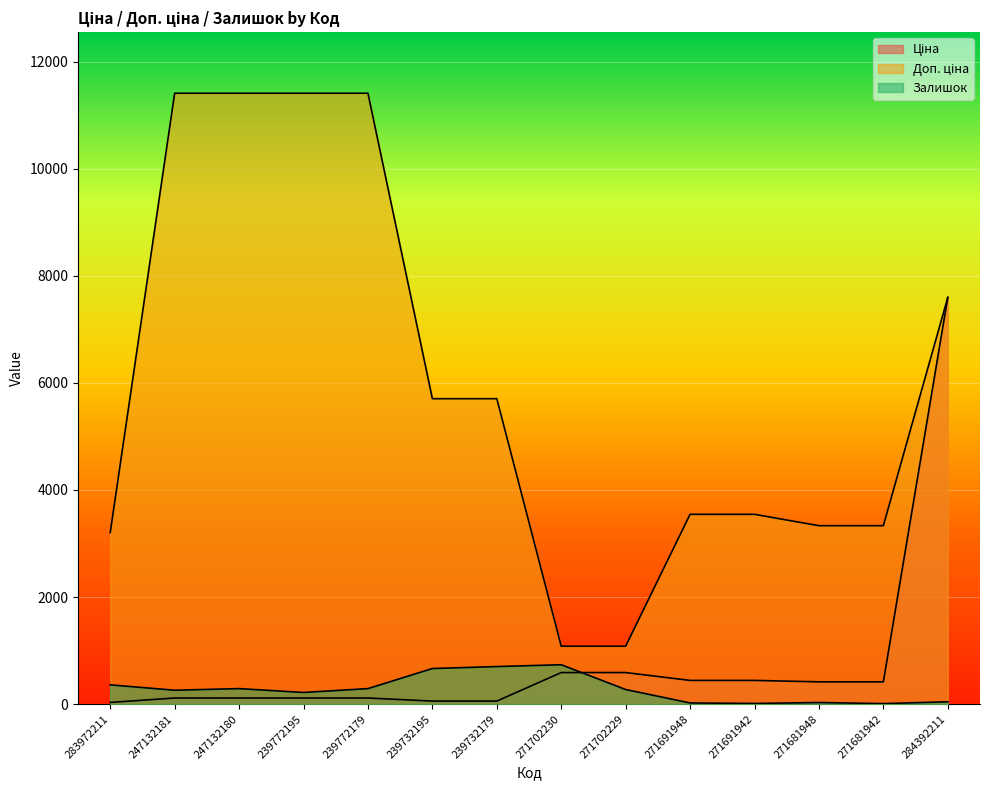

The Залишок series shows 1031.7 at 239732195. True or false?

False